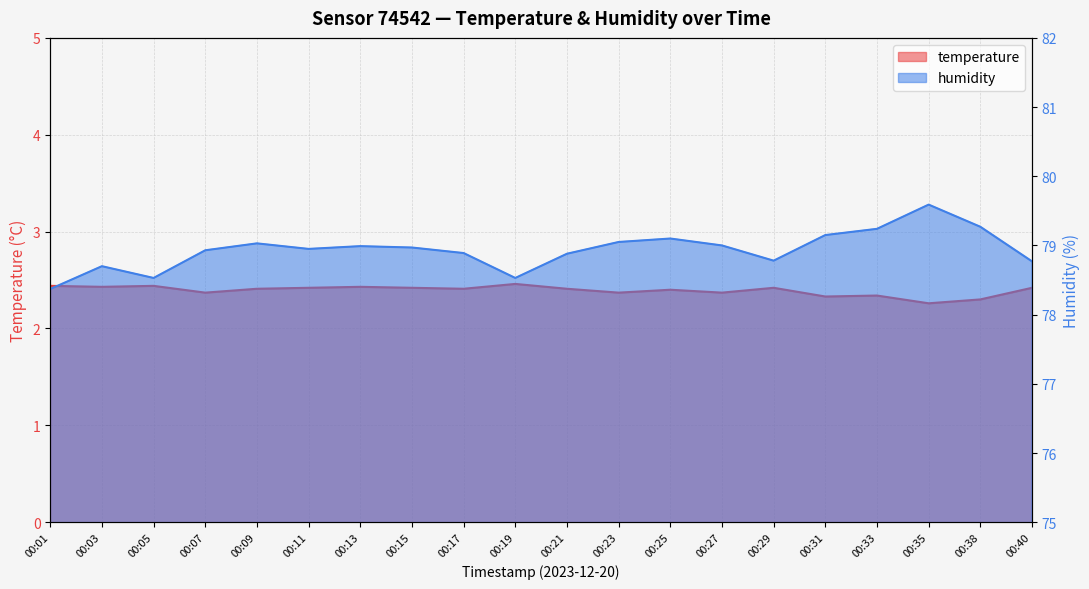

True or false: humidity has more than 1 interior local peaks.

True